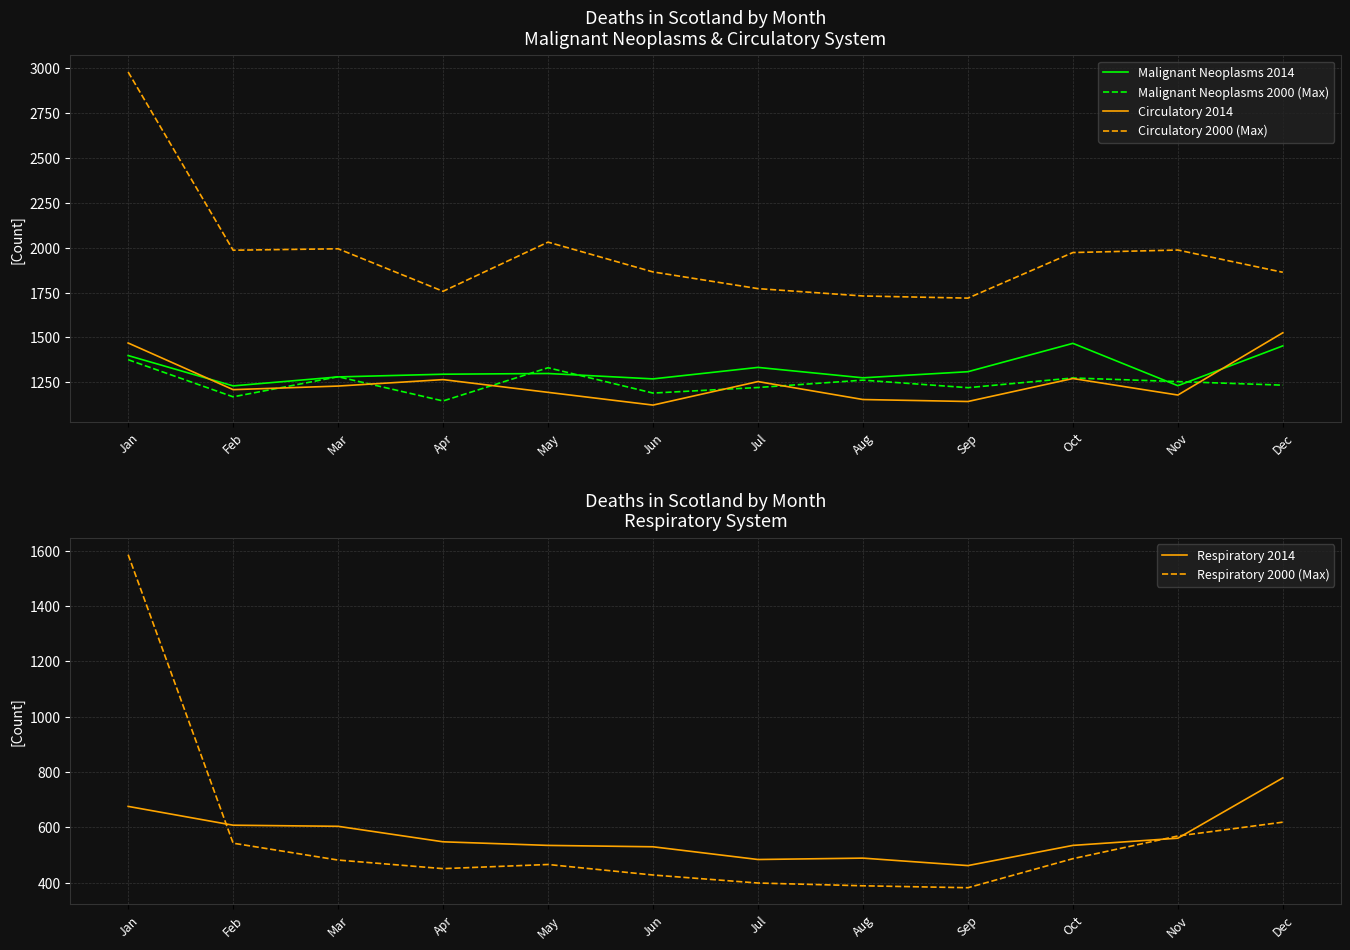

What is the sum of the Circulatory 2014 values at Nov and Oct?

2450